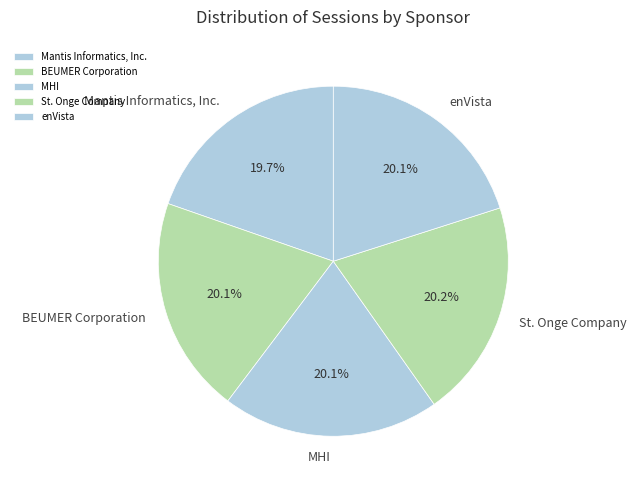

Does BEUMER Corporation represent more than half of the total?

No